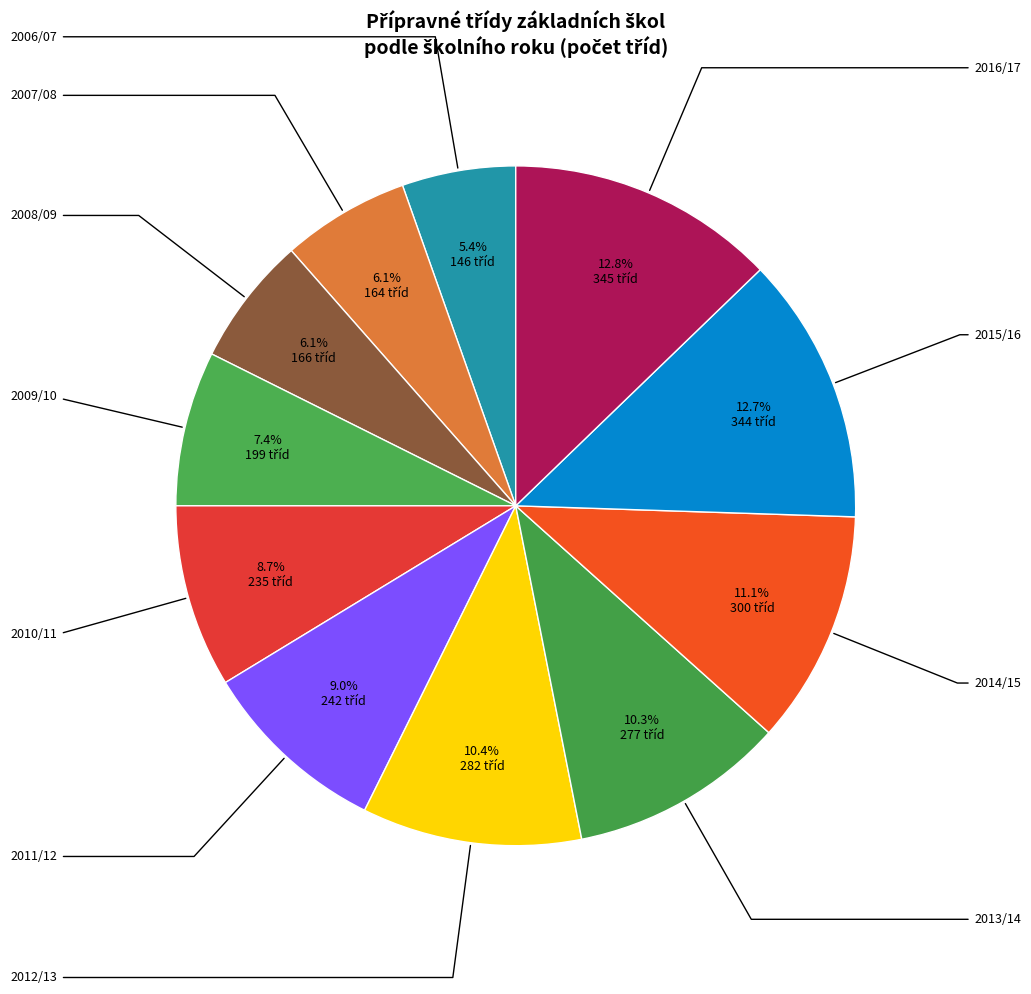

Count the number of slices in the pie.

11